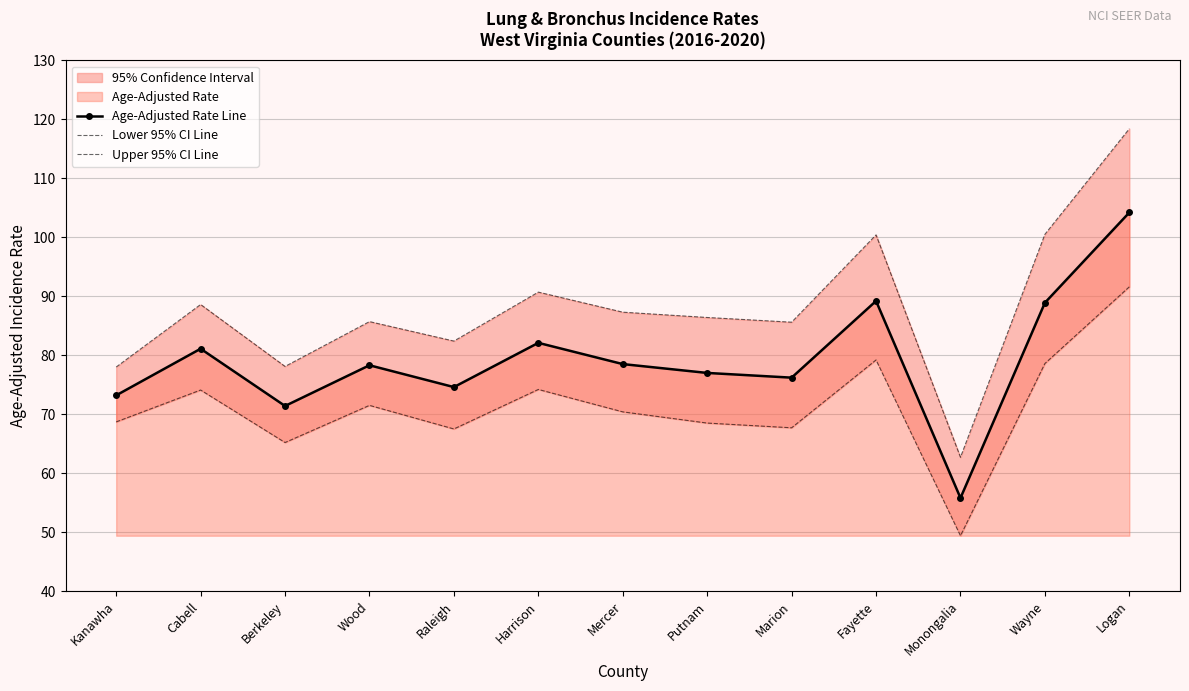

Count the number of data series in this chart.

3